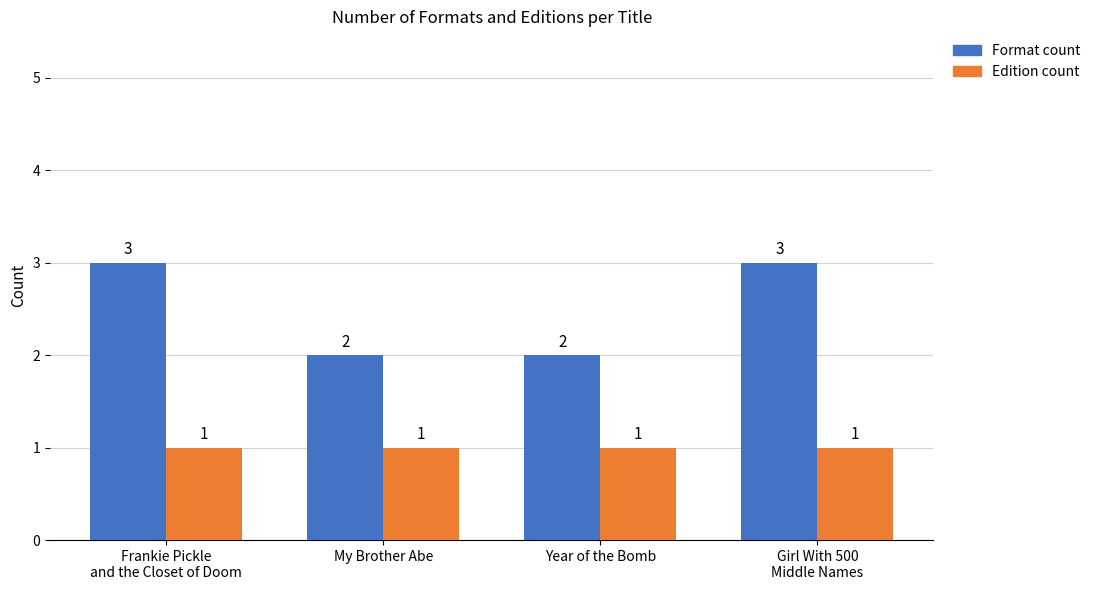

What position from the left is My Brother Abe?

2